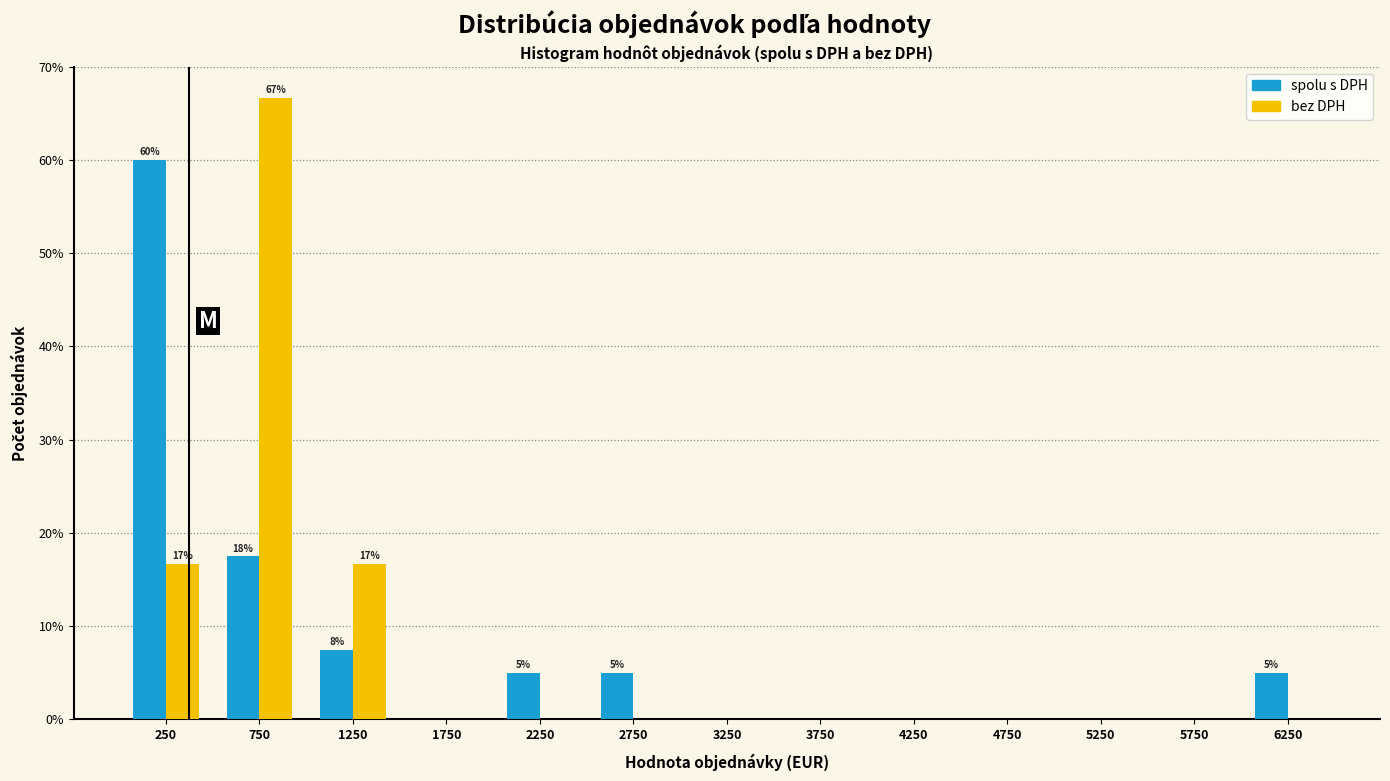

Reading left to right, transcribe all the data shown in this chart.

spolu s DPH: 250=60.0	750=17.5	1250=7.5	1750=0.0	2250=5.0	2750=5.0	3250=0.0	3750=0.0	4250=0.0	4750=0.0	5250=0.0	5750=0.0	6250=5.0
bez DPH: 250=16.7	750=66.7	1250=16.7	1750=0.0	2250=0.0	2750=0.0	3250=0.0	3750=0.0	4250=0.0	4750=0.0	5250=0.0	5750=0.0	6250=0.0